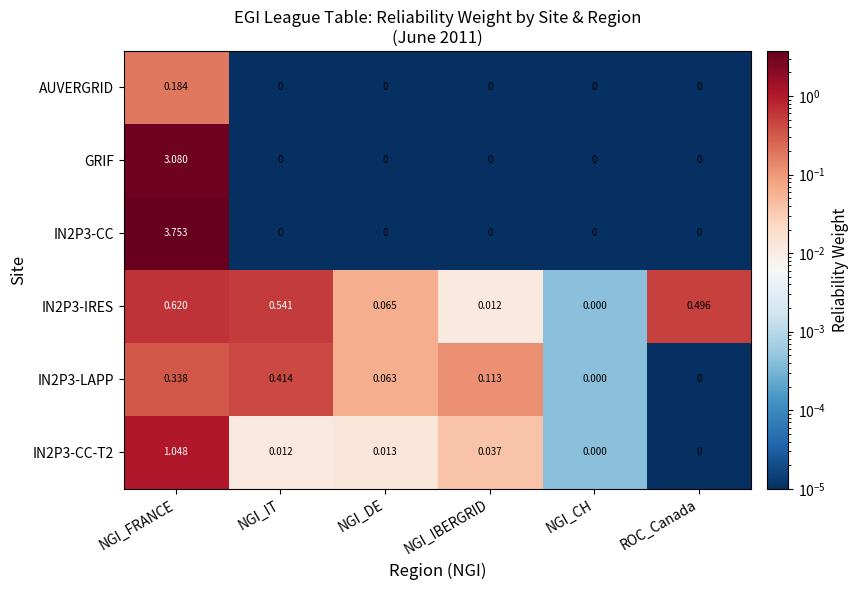

Which category has the highest value in the IN2P3-CC-T2 series?

NGI_FRANCE